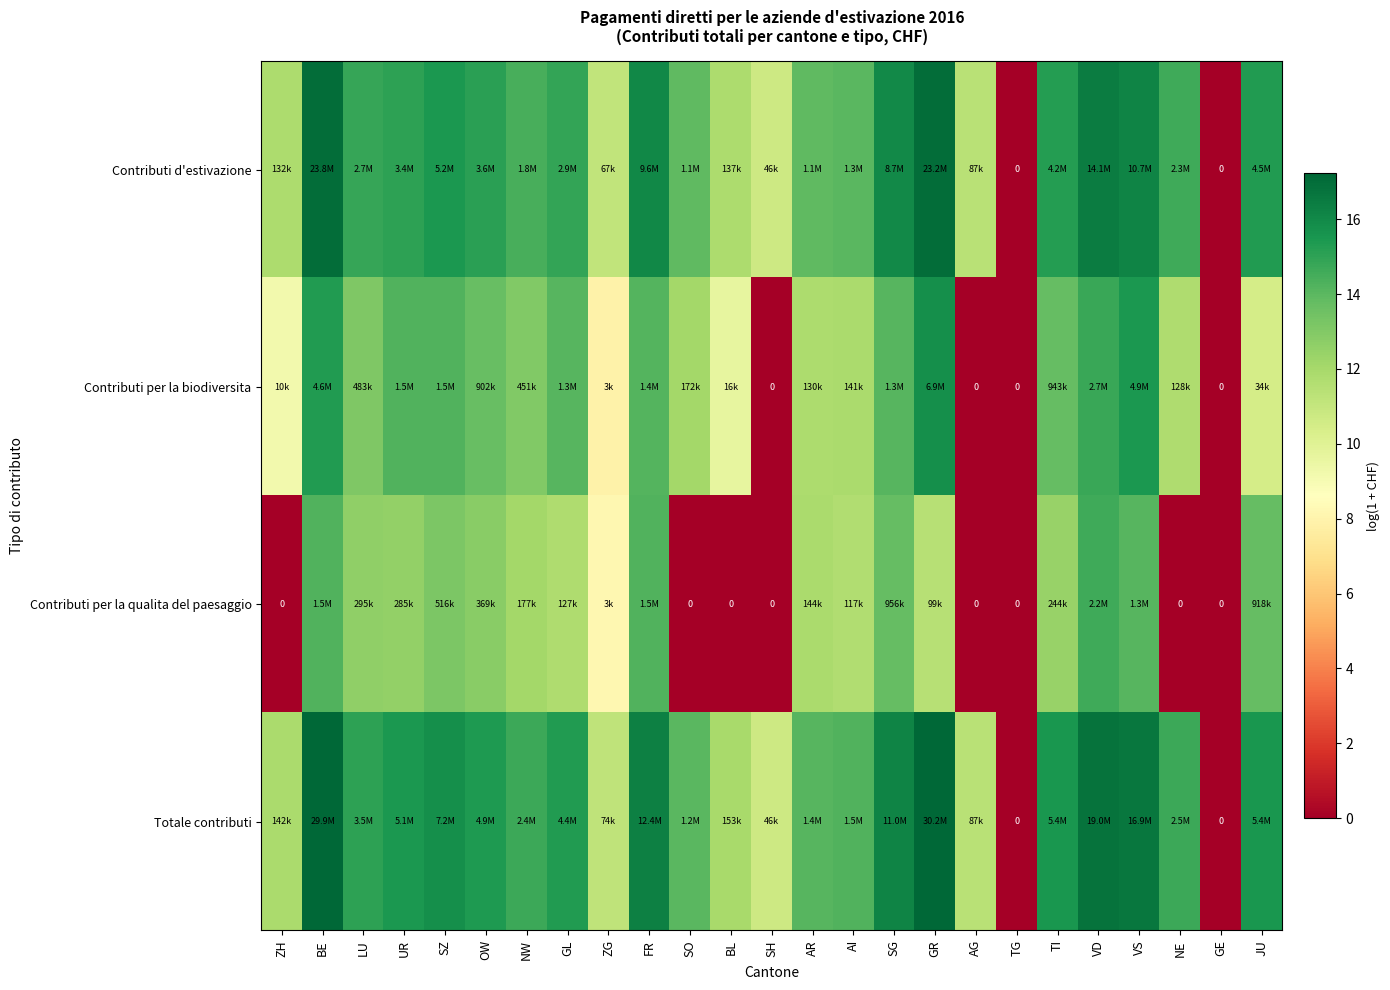

Count the number of categories in the chart.

25